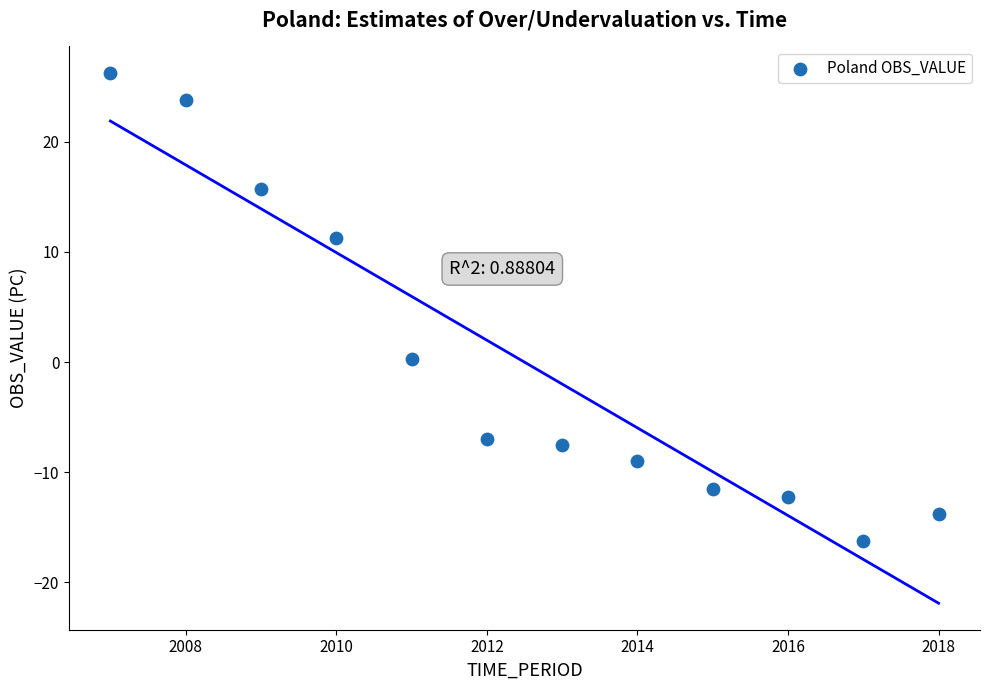

What is the range of Y values (max minus min)?

42.5